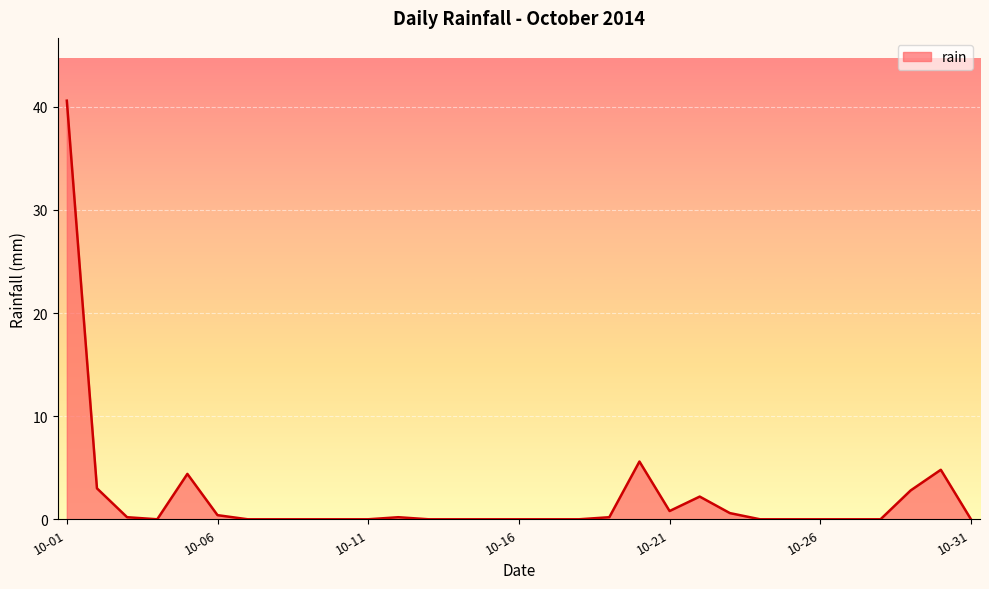

What is the difference between the maximum and minimum values?

40.6